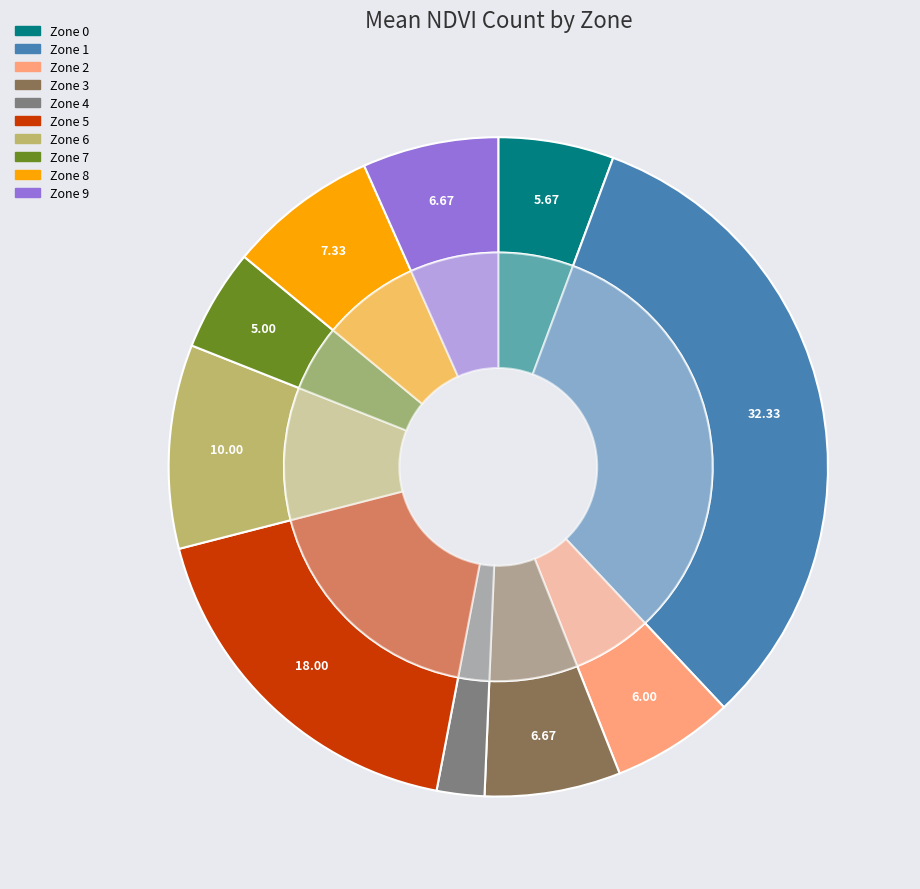

Is there a majority slice in this chart?

No